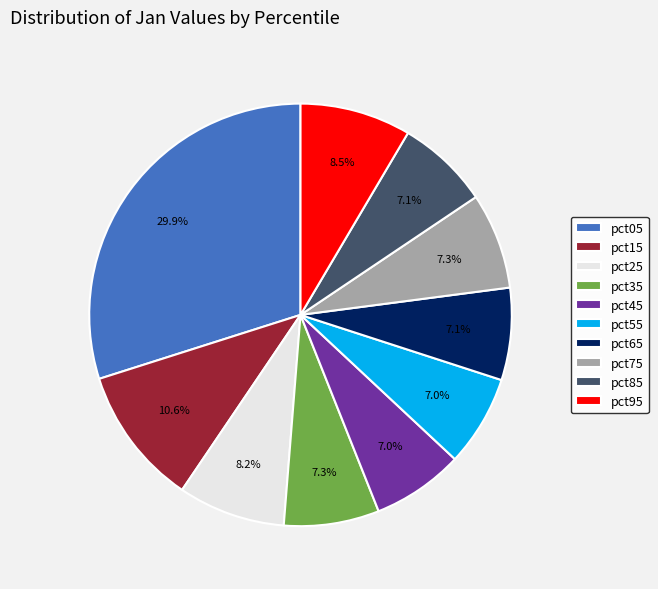

What is the total percentage of pct05 and pct85?

37.0%